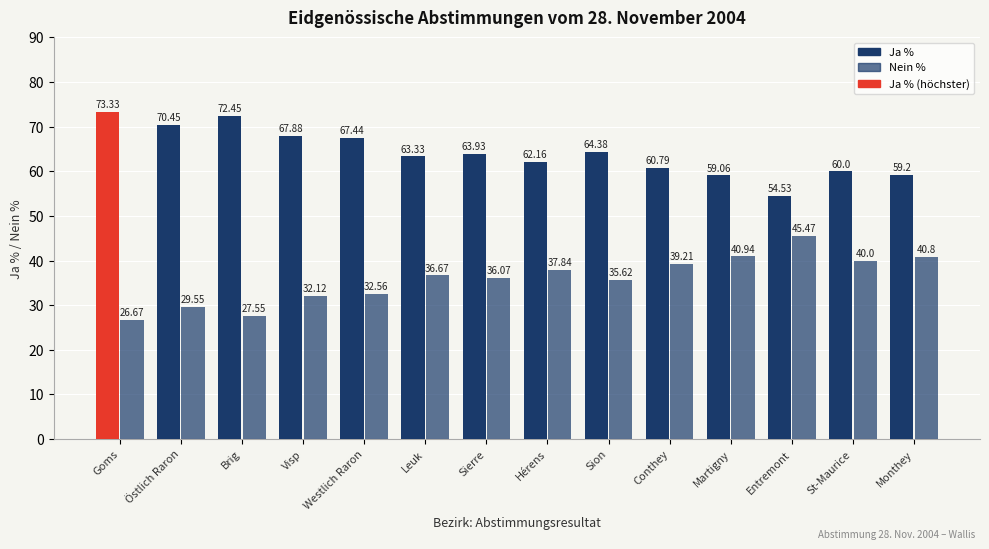

The value of Ja % at Martigny is 81.0. True or false?

False